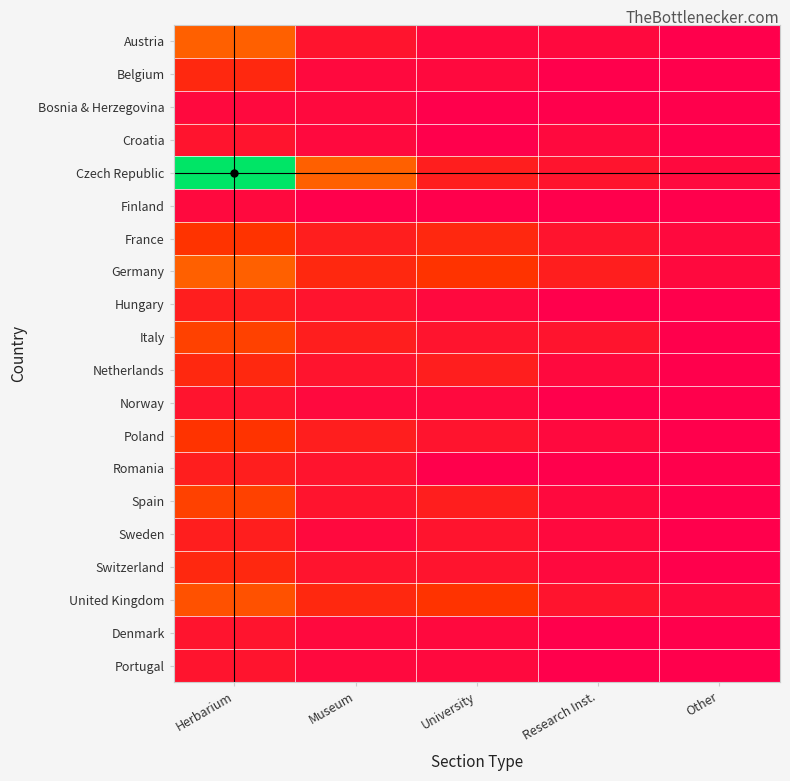

Reading left to right, extract all data points from this chart.

Austria: Herbarium=8	Museum=2	University=1	Research Inst.=1	Other=0
Belgium: Herbarium=4	Museum=1	University=1	Research Inst.=0	Other=0
Bosnia & Herzegovina: Herbarium=1	Museum=1	University=0	Research Inst.=0	Other=0
Croatia: Herbarium=2	Museum=1	University=0	Research Inst.=1	Other=0
Czech Republic: Herbarium=20	Museum=8	University=3	Research Inst.=2	Other=1
Finland: Herbarium=1	Museum=0	University=0	Research Inst.=0	Other=0
France: Herbarium=5	Museum=3	University=4	Research Inst.=2	Other=1
Germany: Herbarium=8	Museum=4	University=5	Research Inst.=3	Other=1
Hungary: Herbarium=3	Museum=2	University=1	Research Inst.=0	Other=0
Italy: Herbarium=6	Museum=3	University=2	Research Inst.=2	Other=0
Netherlands: Herbarium=4	Museum=2	University=3	Research Inst.=1	Other=0
Norway: Herbarium=2	Museum=1	University=1	Research Inst.=0	Other=0
Poland: Herbarium=5	Museum=3	University=2	Research Inst.=1	Other=0
Romania: Herbarium=3	Museum=2	University=0	Research Inst.=0	Other=0
Spain: Herbarium=6	Museum=2	University=3	Research Inst.=1	Other=0
Sweden: Herbarium=3	Museum=1	University=2	Research Inst.=1	Other=0
Switzerland: Herbarium=4	Museum=2	University=2	Research Inst.=1	Other=0
United Kingdom: Herbarium=7	Museum=4	University=5	Research Inst.=2	Other=1
Denmark: Herbarium=2	Museum=1	University=1	Research Inst.=0	Other=0
Portugal: Herbarium=2	Museum=1	University=1	Research Inst.=0	Other=0